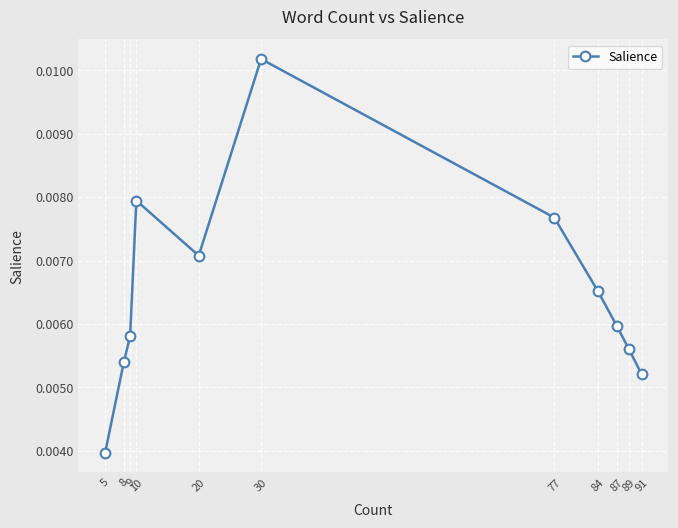

How many points are lower than both their immediate neighbors (excluding endpoints)?

1